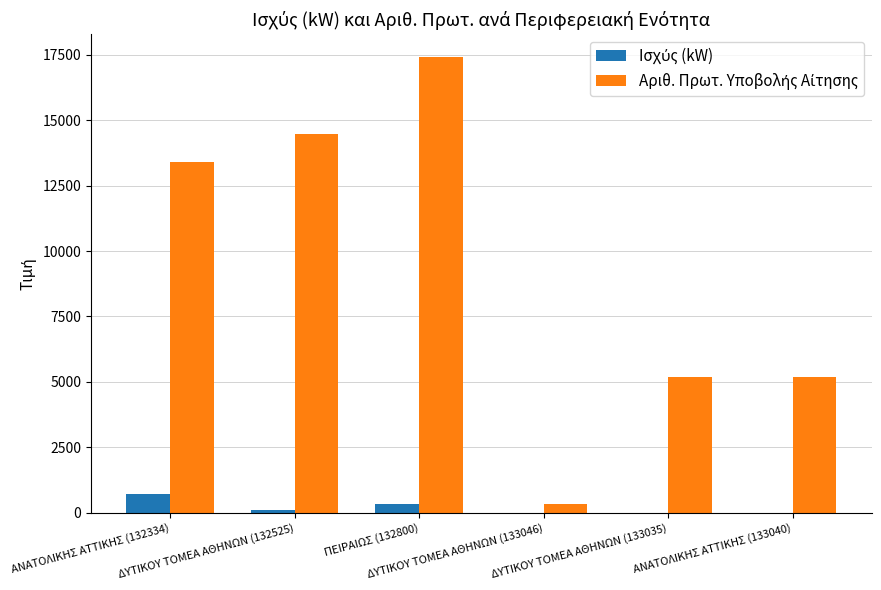

What is the greatest value displayed?

17411.0